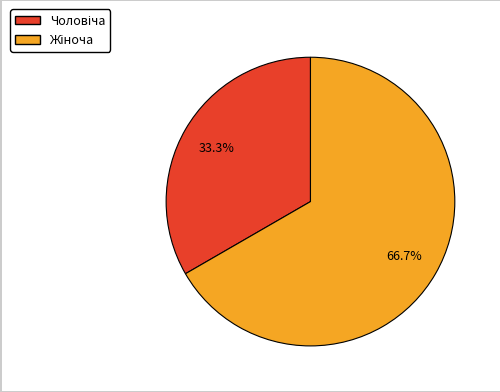

How many slices are in this pie chart?

2